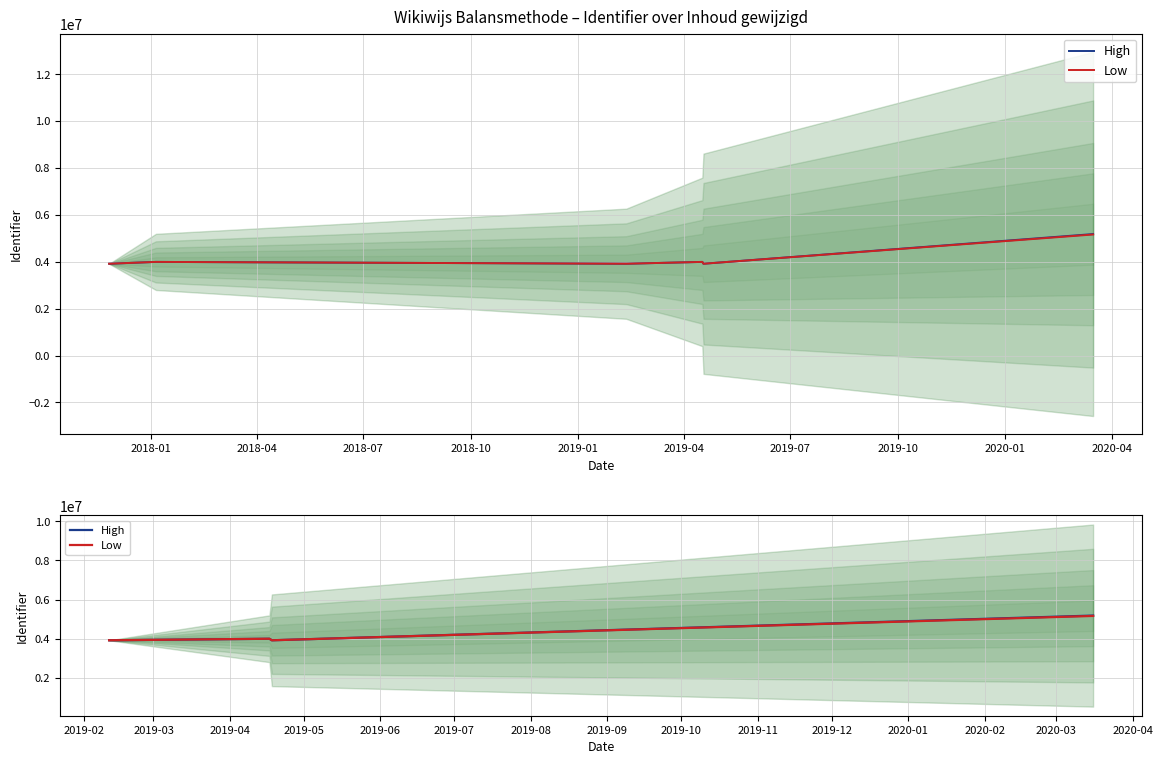

Is the value of Low at 2018-04 greater than the value of High at 2018-04?

No